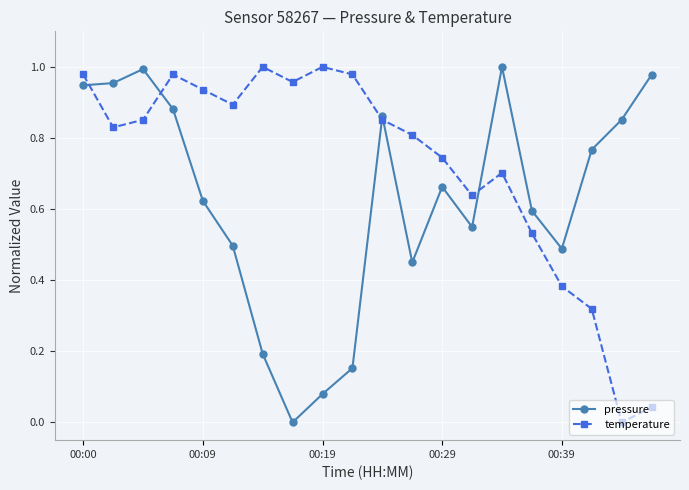

After their last crossing, which series has the higher values: pressure or temperature?

pressure